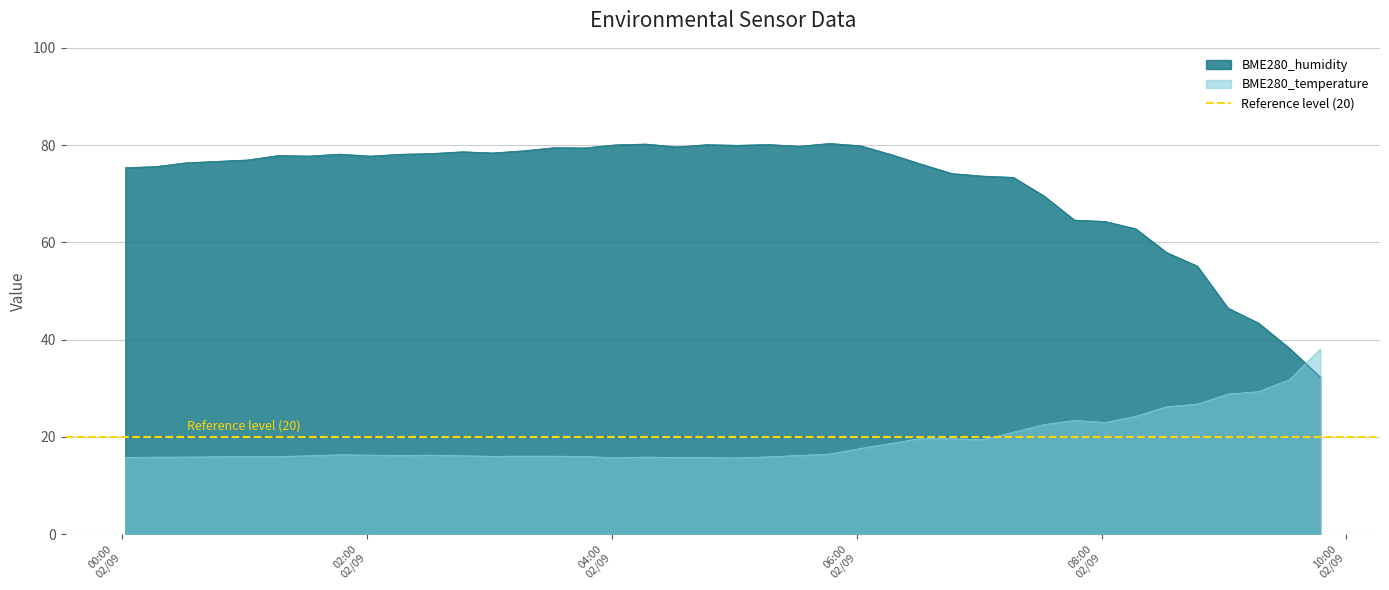

What is the lowest value of the BME280_humidity series?

32.3